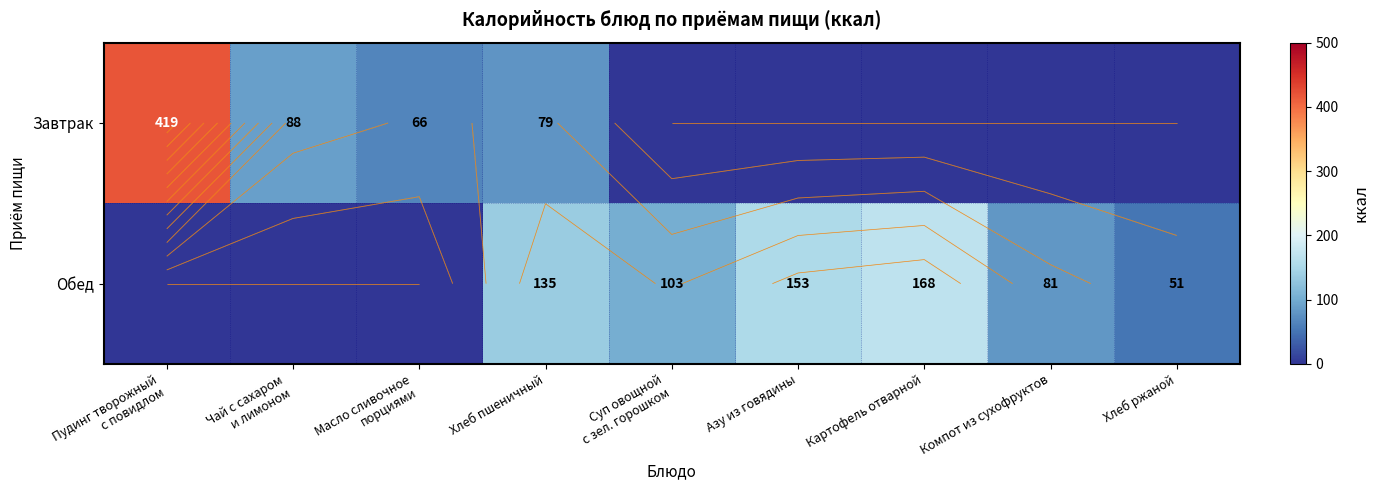

What is the average value of the Завтрак series?

72